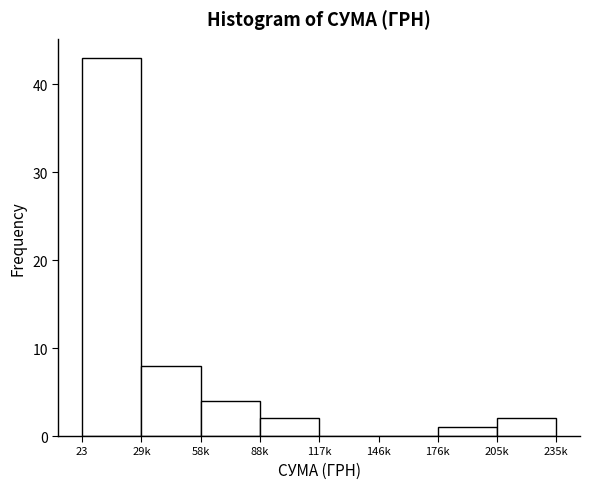

Reading right to left, extract all data points from this chart.

205k=2	176k=1	146k=0	117k=0	88k=2	58k=4	29k=8	23=43